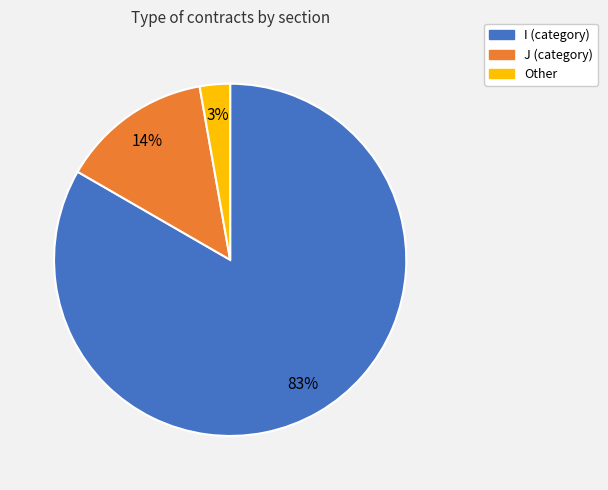

To the nearest percent, what is the combined percentage of I and J?

97%